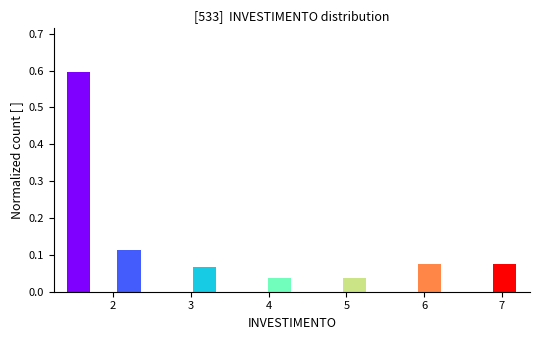

Around what value on the x-axis is the tallest bar? Give the approximate position of its centre, as read against the axis.

1.6